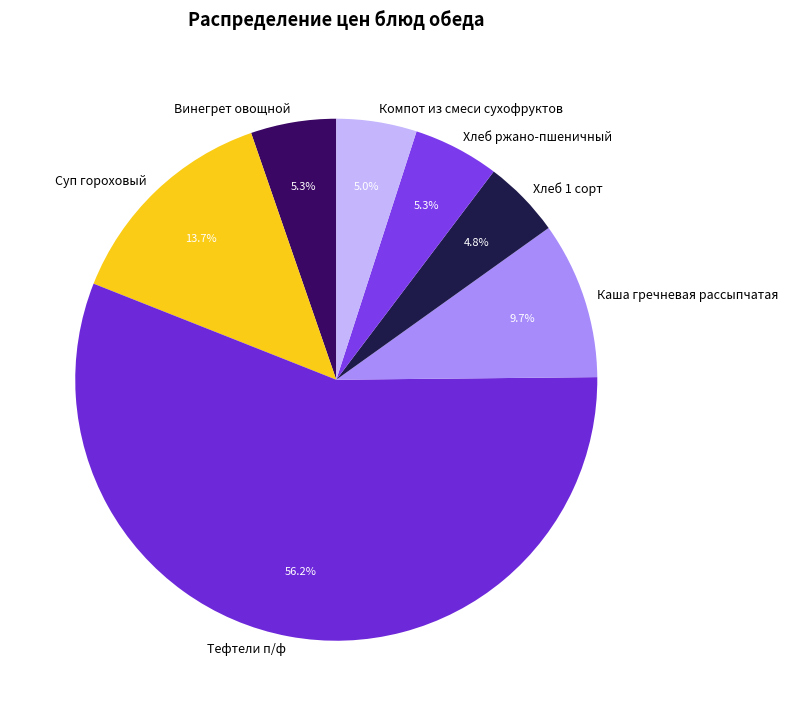

Which category accounts for the majority?

Тефтели п/ф